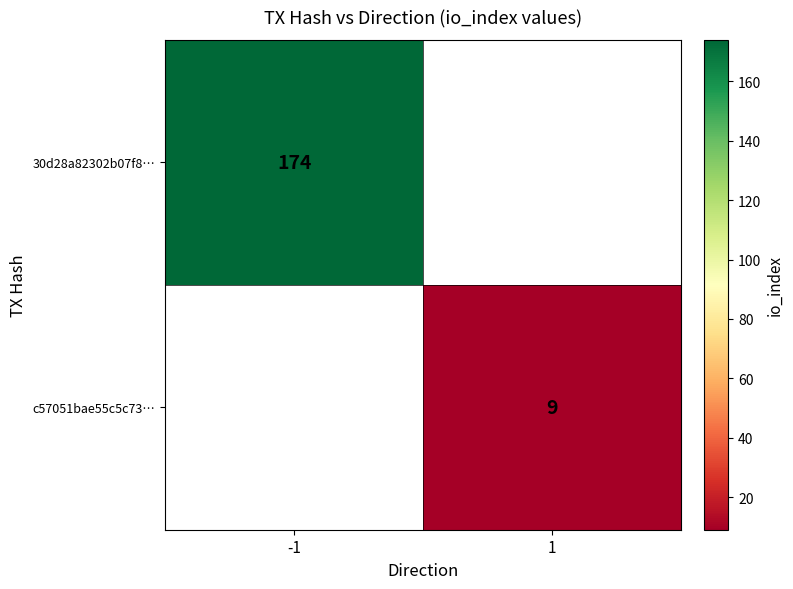

Which has a higher value, 1 or -1?

-1